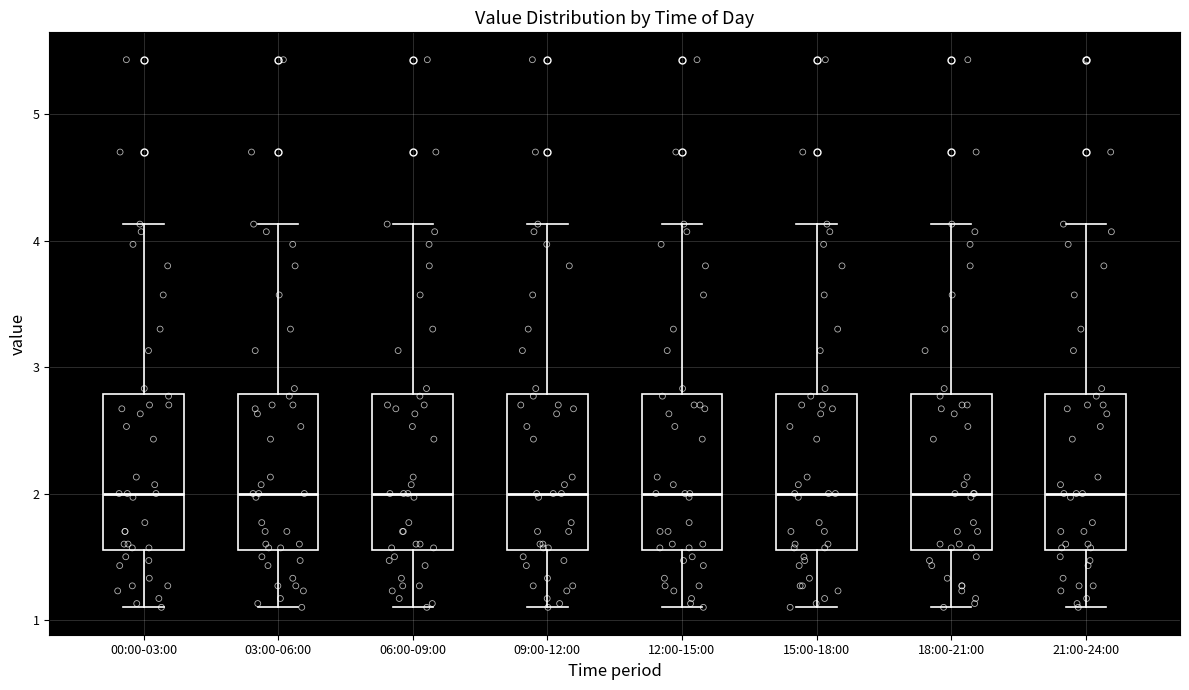

Reading left to right, transcribe this box plot: for each box, give where its median line is, the range the box spans, and where its two whiskers end, as read against the y-axis. The values are not printed on the chart, so give them approximately, as read against the axis.

00:00-03:00: median 2.0, box 1.6 to 2.8, whiskers 1.1 to 4.1
03:00-06:00: median 2.0, box 1.6 to 2.8, whiskers 1.1 to 4.1
06:00-09:00: median 2.0, box 1.6 to 2.8, whiskers 1.1 to 4.1
09:00-12:00: median 2.0, box 1.6 to 2.8, whiskers 1.1 to 4.1
12:00-15:00: median 2.0, box 1.6 to 2.8, whiskers 1.1 to 4.1
15:00-18:00: median 2.0, box 1.6 to 2.8, whiskers 1.1 to 4.1
18:00-21:00: median 2.0, box 1.6 to 2.8, whiskers 1.1 to 4.1
21:00-24:00: median 2.0, box 1.6 to 2.8, whiskers 1.1 to 4.1